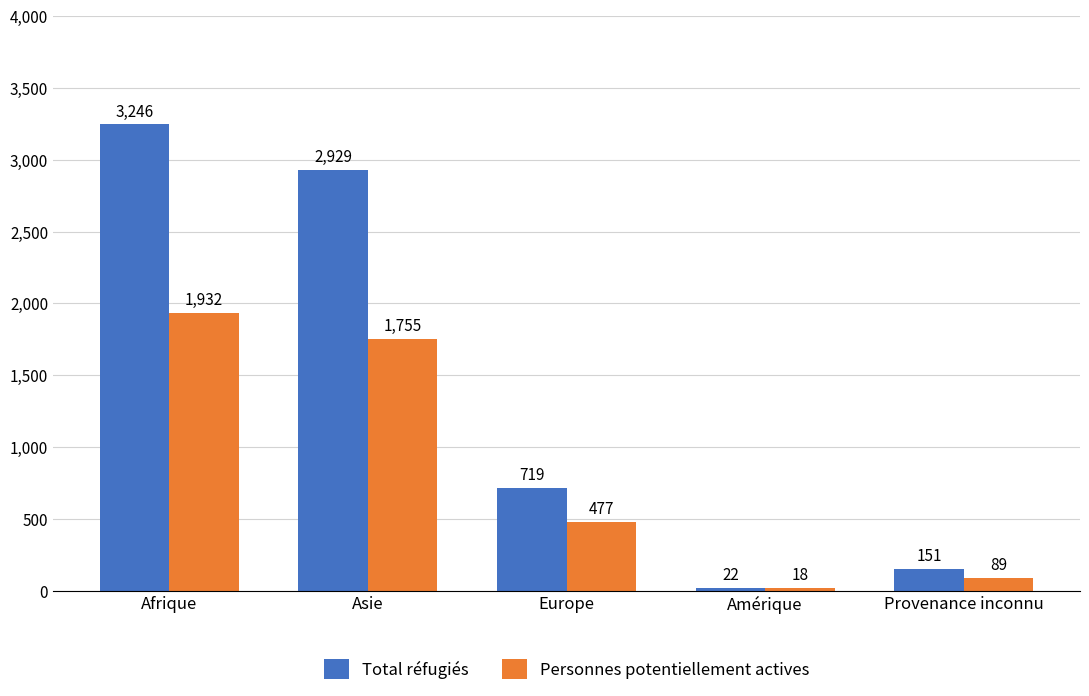

The Personnes potentiellement actives series shows 444 at Asie. True or false?

False